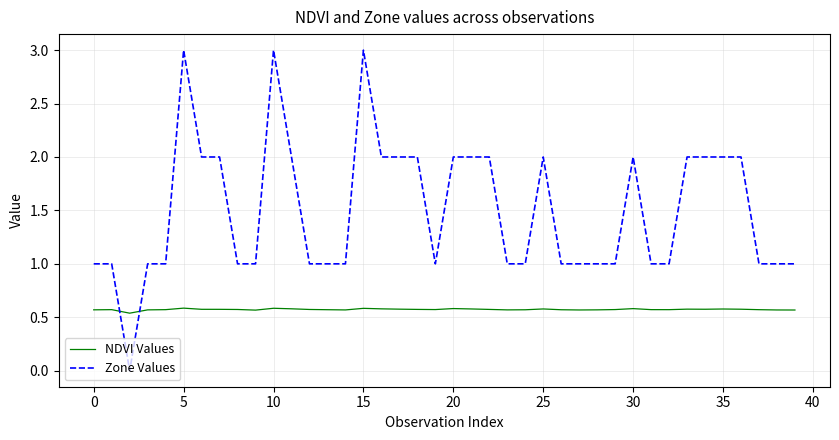

True or false: Zone Values has more than 1 points higher than both neighbors.

True